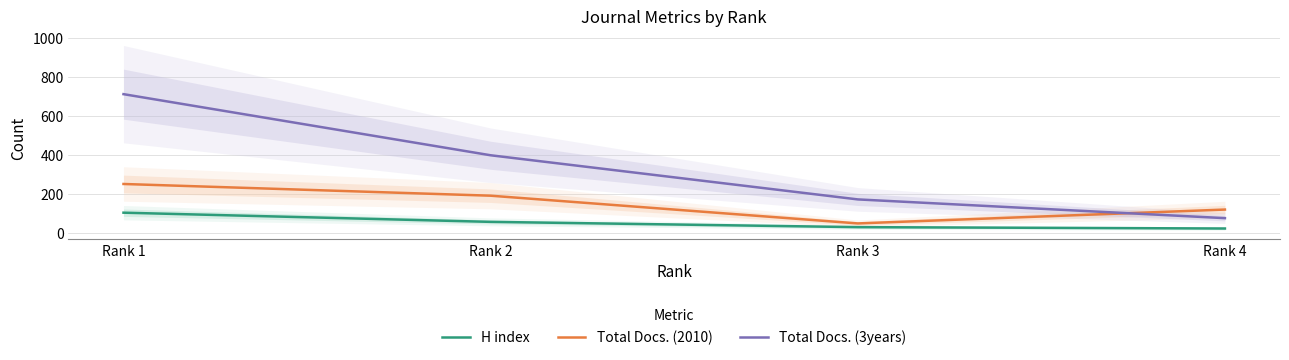

True or false: H index and Total Docs. (3years) cross at least once.

False